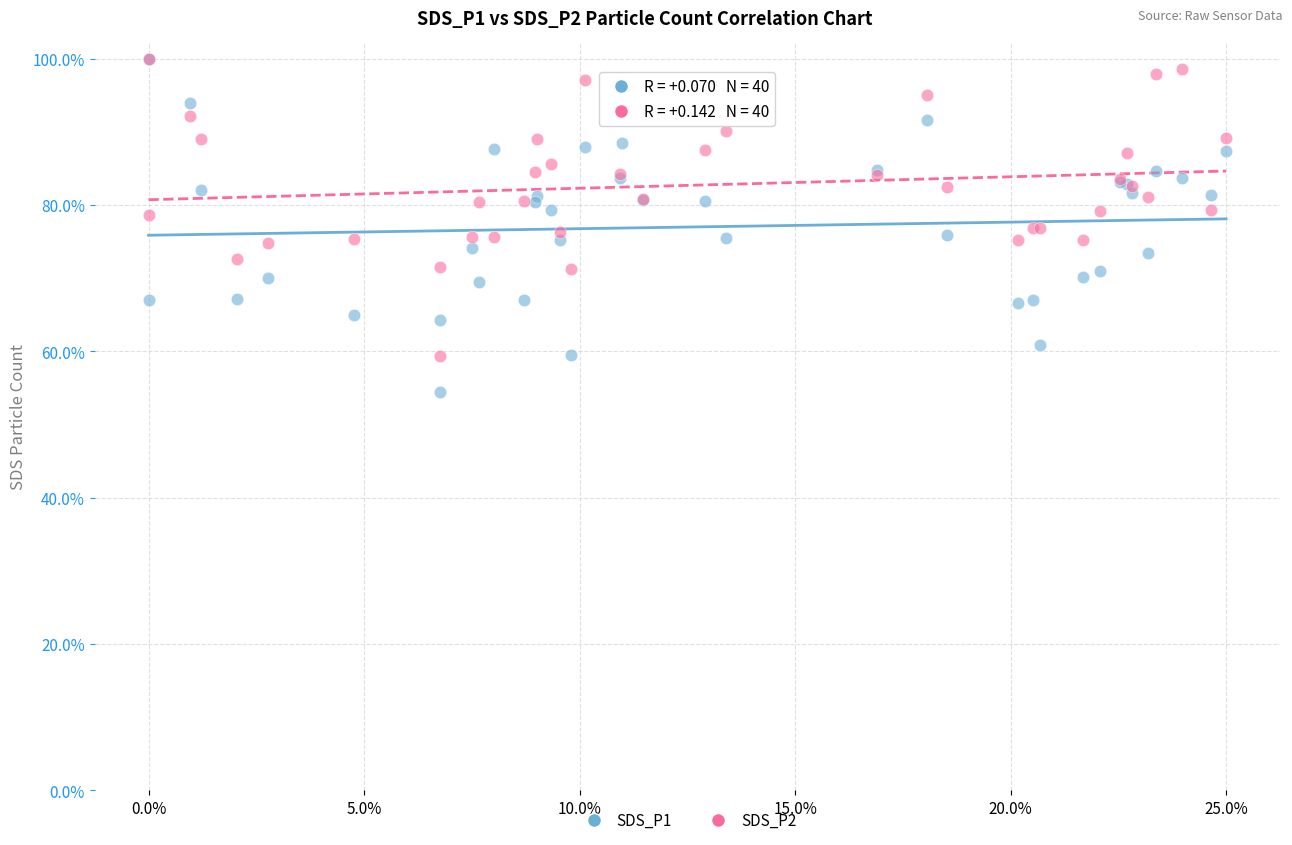

What are all the series names shown in the legend?

SDS_P1, SDS_P2